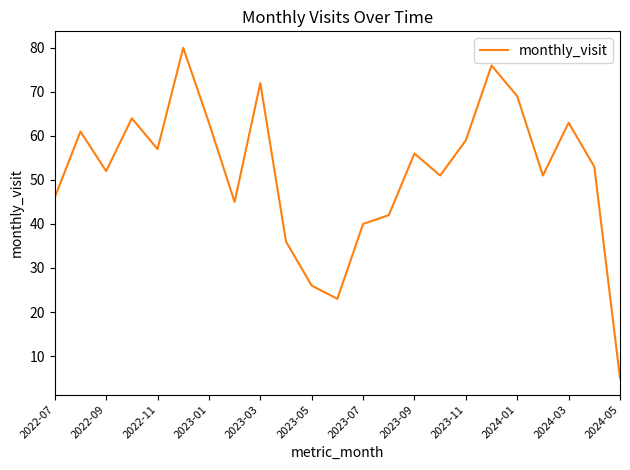

What is the smallest value displayed?

5